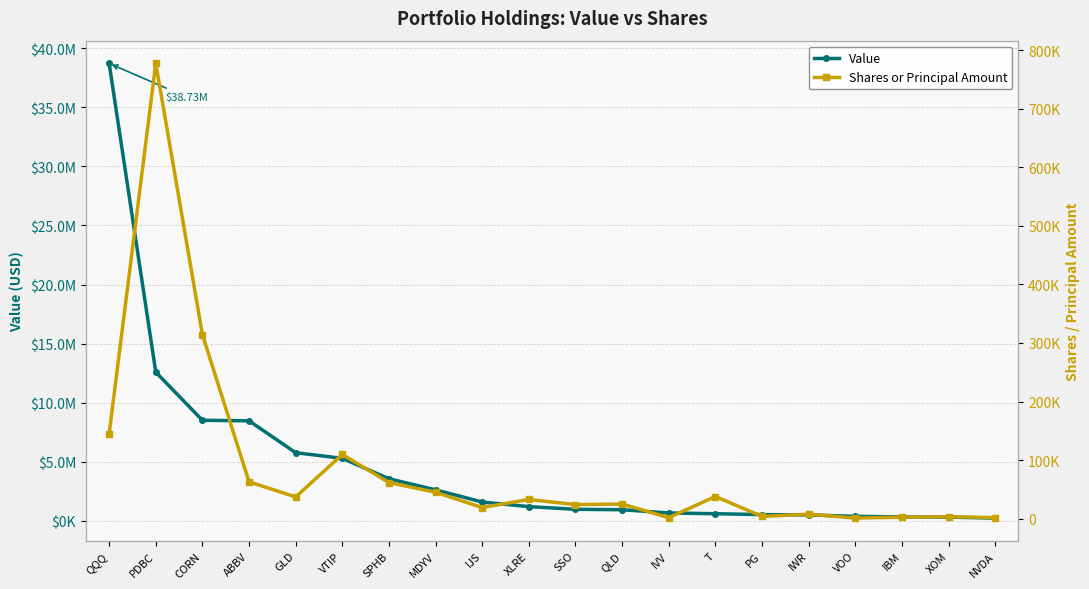

True or false: Value has more than 2 points higher than both neighbors.

False